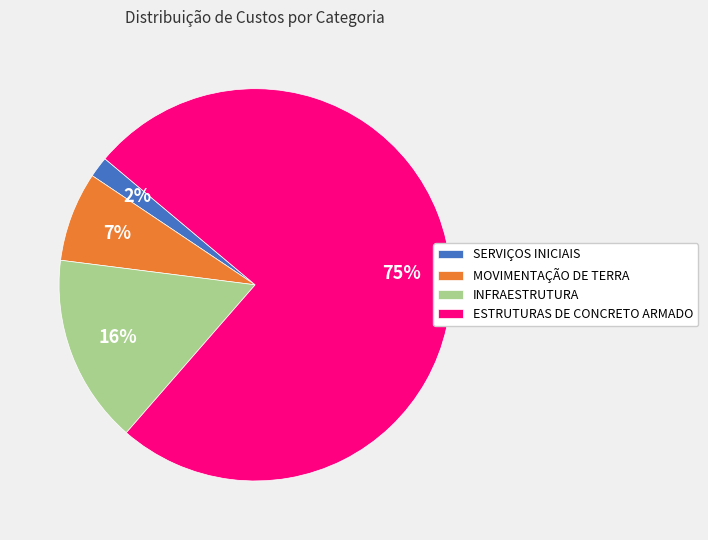

How many segments does this pie chart have?

4